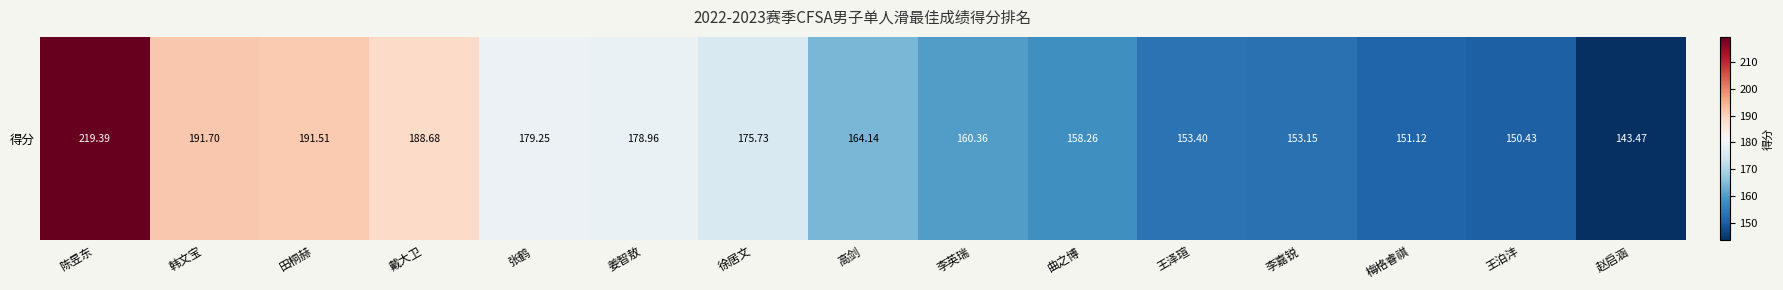

Reading left to right, transcribe all the data shown in this chart.

219.4	191.7	191.5	188.7	179.2	179.0	175.7	164.1	160.4	158.3	153.4	153.2	151.1	150.4	143.5